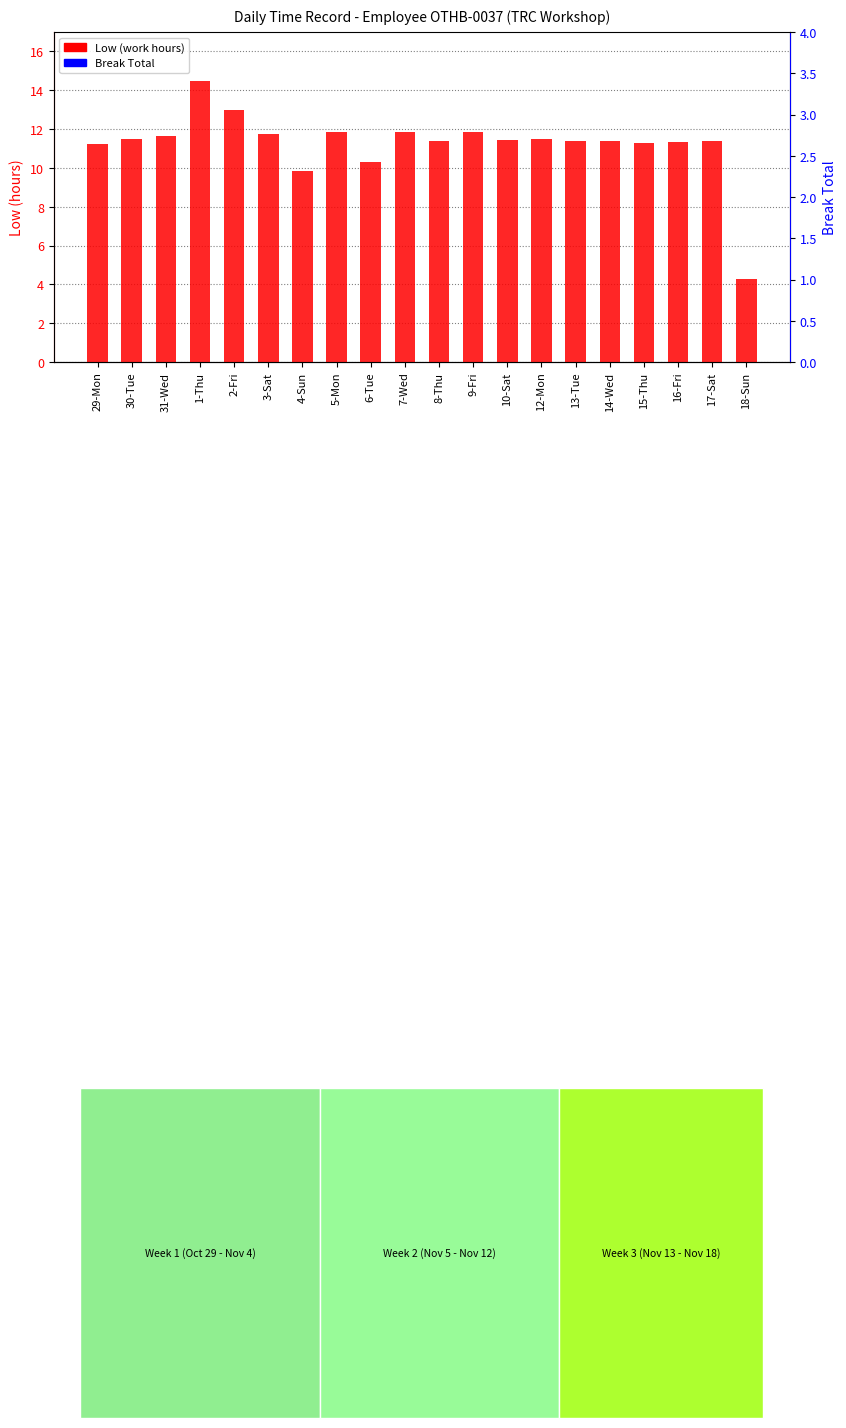

What is the label of the 18th bar from the right?

31-Wed